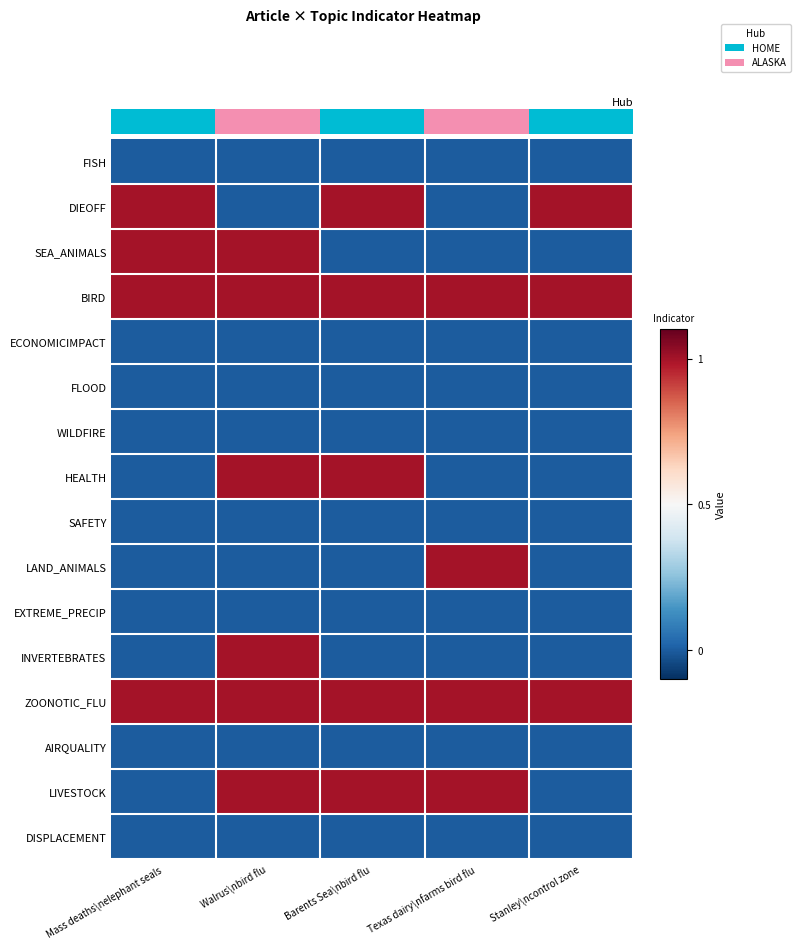

What is the greatest value displayed?

1.0